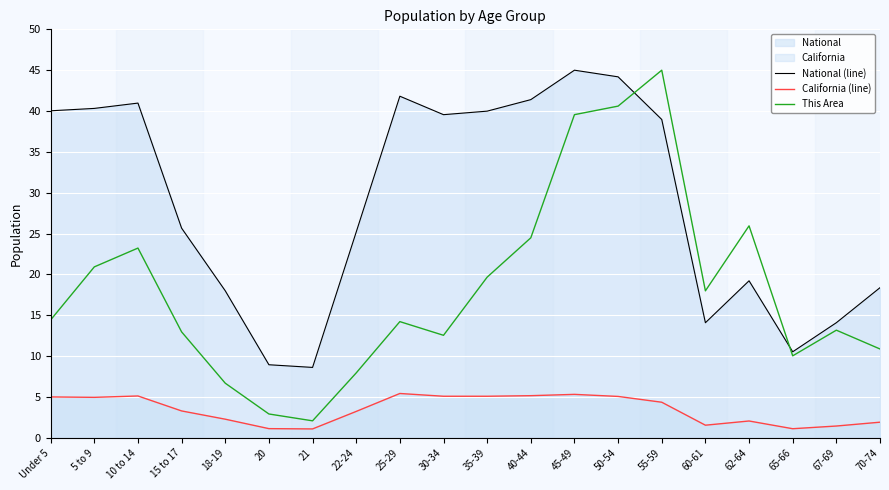

What is the sum of all California (line) values?

69.9